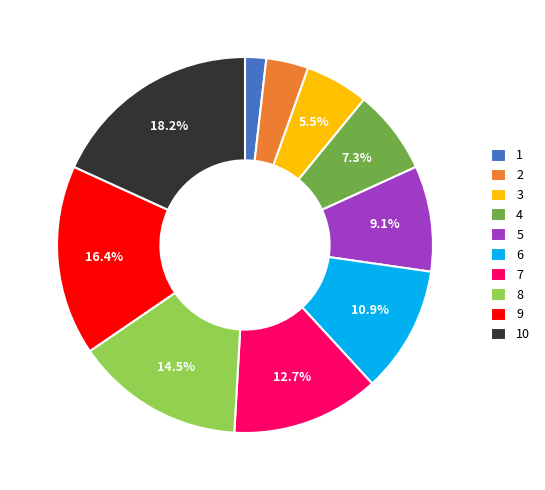

Which slice is the smallest?

1